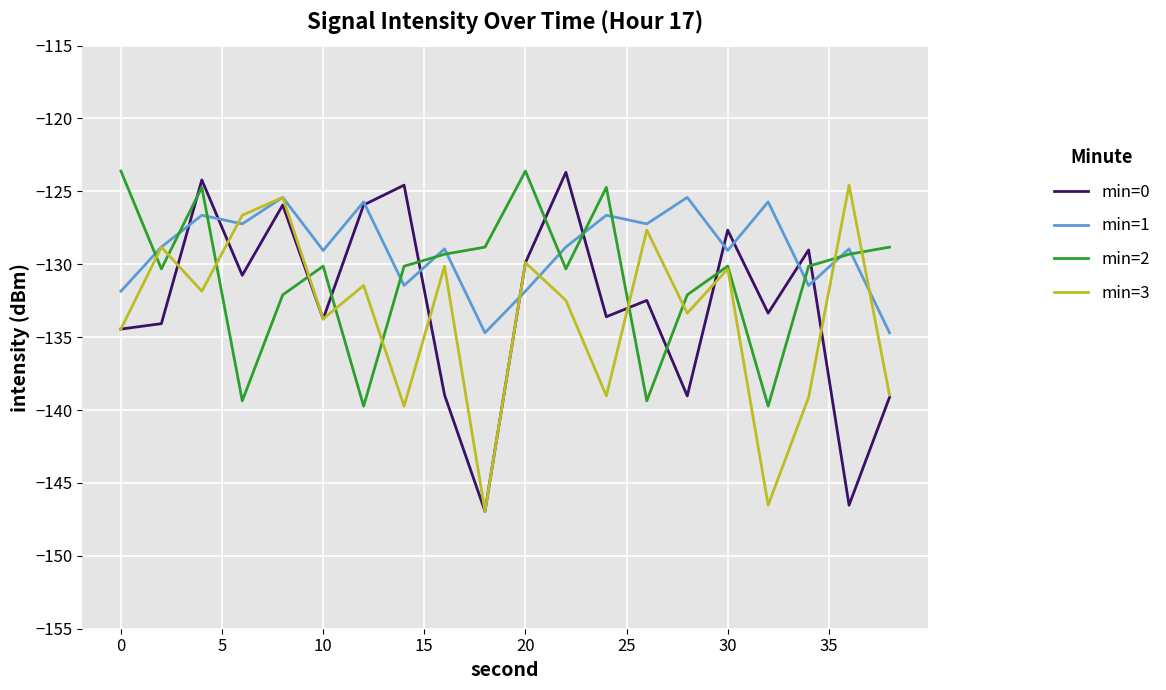

What is the maximum value for min=3?

-124.6